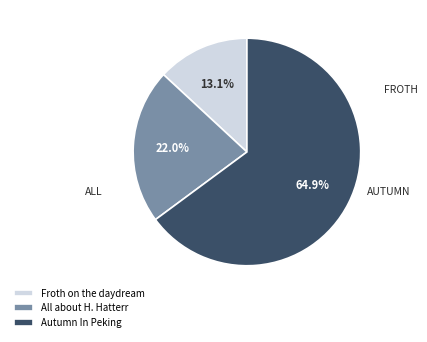

What is the ratio of the value at Autumn In Peking to the value at Froth on the daydream?

5.0